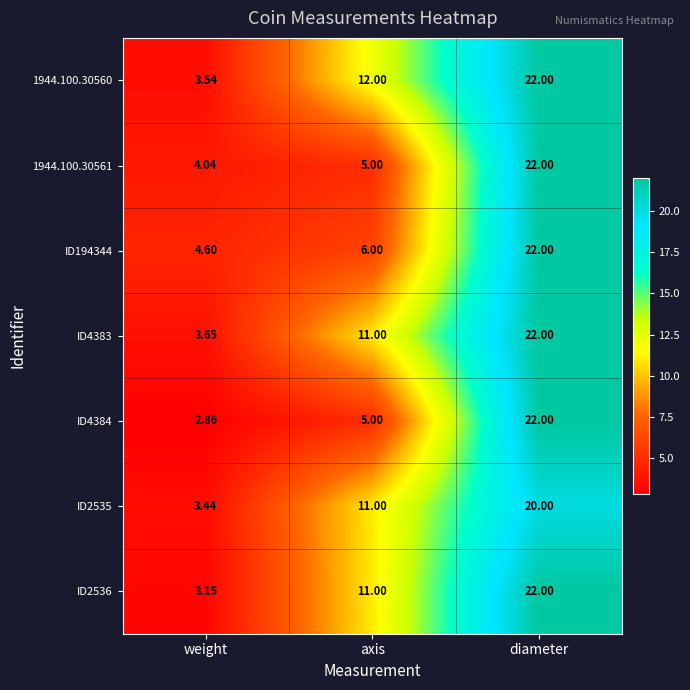

At which label does 1944.100.30560 reach its peak?

diameter